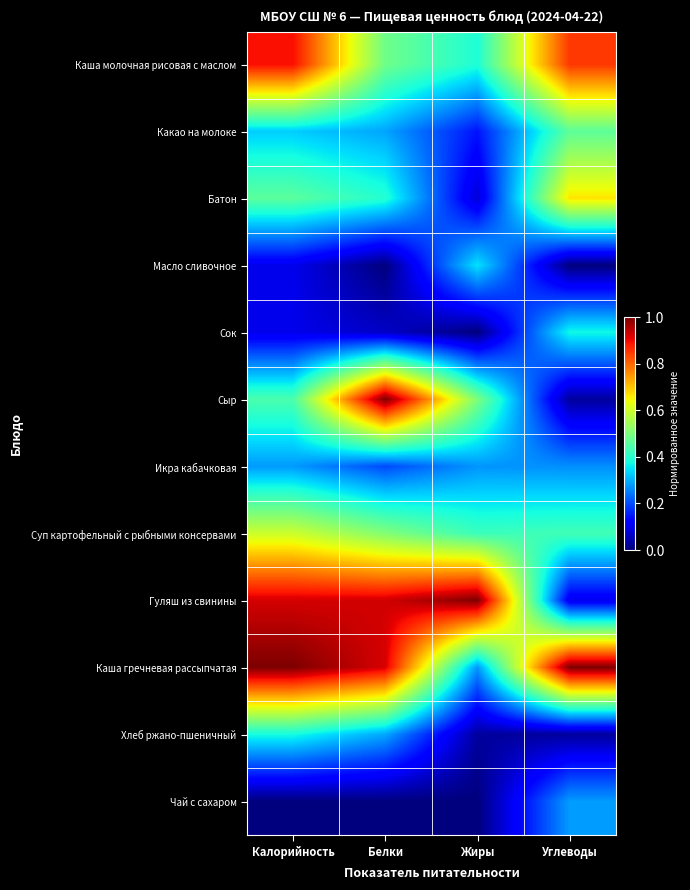

Reading left to right, extract all data points from this chart.

Каша молочная рисовая с маслом: Калорийность=0.9	Белки=0.5	Жиры=0.4	Углеводы=0.9
Какао на молоке: Калорийность=0.3	Белки=0.3	Жиры=0.1	Углеводы=0.5
Батон: Калорийность=0.5	Белки=0.4	Жиры=0.1	Углеводы=0.7
Масло сливочное: Калорийность=0.1	Белки=0.0	Жиры=0.3	Углеводы=0.0
Сок: Калорийность=0.1	Белки=0.1	Жиры=0.0	Углеводы=0.4
Сыр: Калорийность=0.4	Белки=1.0	Жиры=0.5	Углеводы=0.0
Икра кабачковая: Калорийность=0.3	Белки=0.2	Жиры=0.3	Углеводы=0.3
Суп картофельный с рыбными консервами: Калорийность=0.6	Белки=0.5	Жиры=0.4	Углеводы=0.4
Гуляш из свинины: Калорийность=0.9	Белки=0.9	Жиры=1.0	Углеводы=0.1
Каша гречневая рассыпчатая: Калорийность=1.0	Белки=0.9	Жиры=0.3	Углеводы=1.0
Хлеб ржано-пшеничный: Калорийность=0.4	Белки=0.3	Жиры=0.0	Углеводы=0.0
Чай с сахаром: Калорийность=0.0	Белки=0.0	Жиры=0.0	Углеводы=0.3